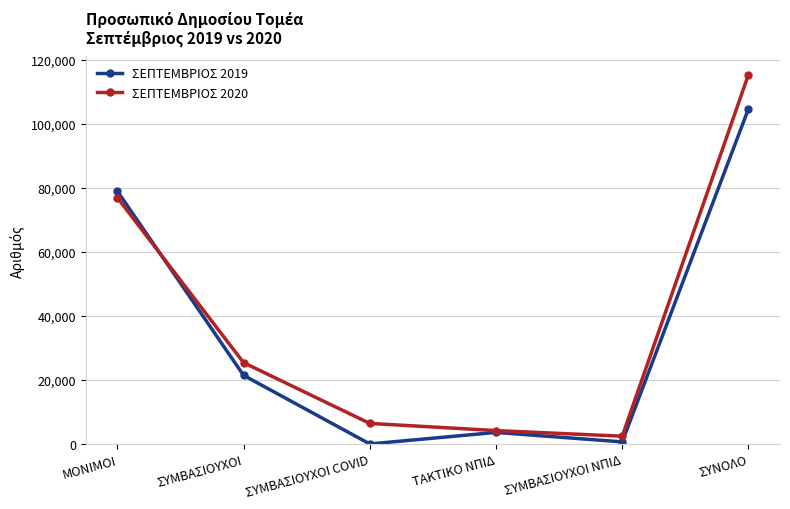

Does the chart have visible grid lines?

Yes